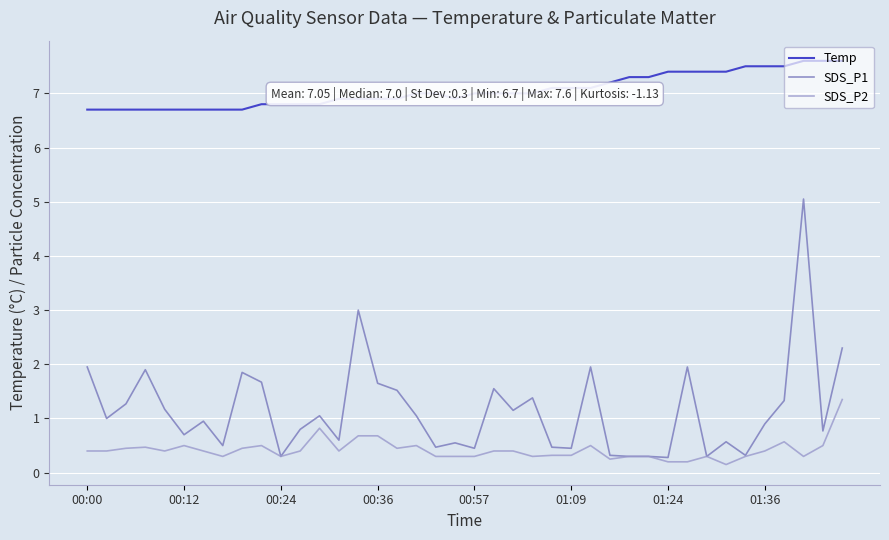

Rank the series by their maximum value, from lowest to highest.

SDS_P2, SDS_P1, Temp